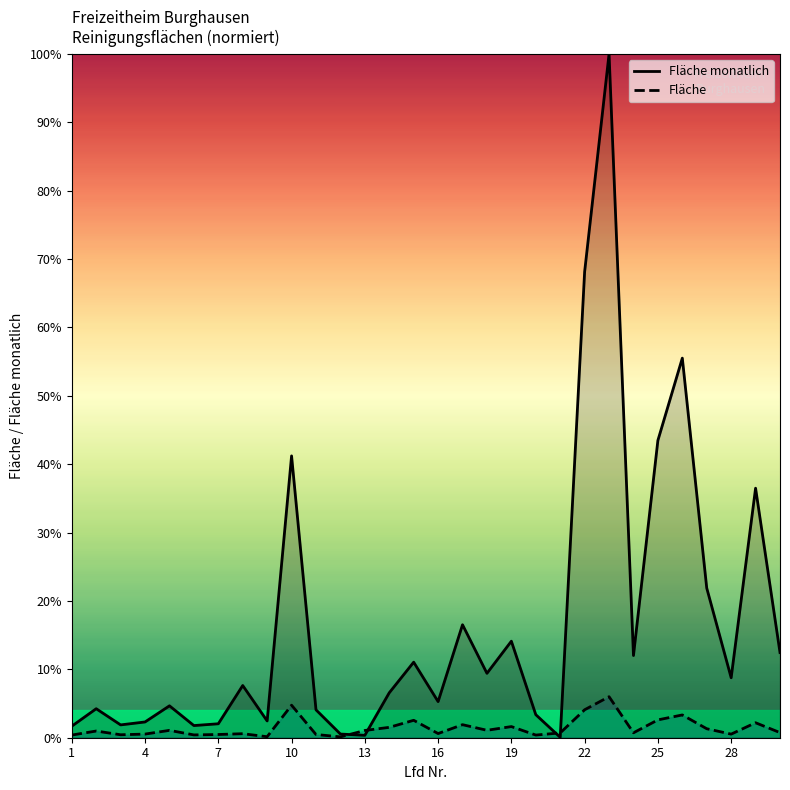

How many lines are shown in the chart?

2